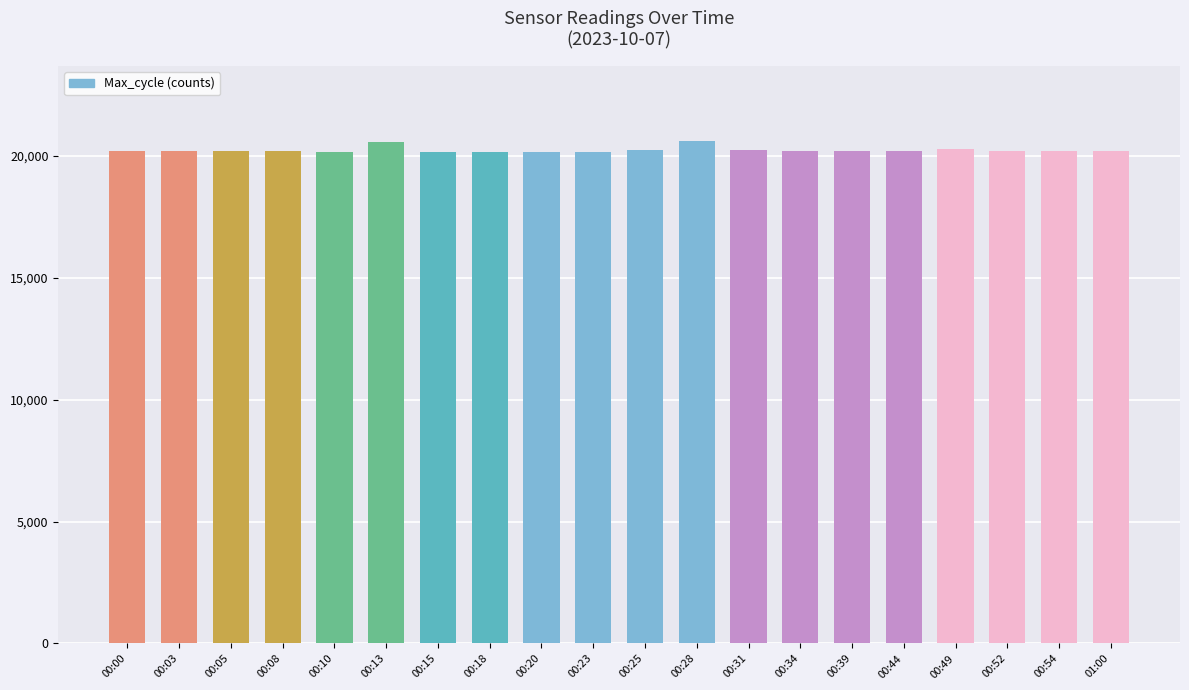

What is the label of the 19th bar from the left?

00:54